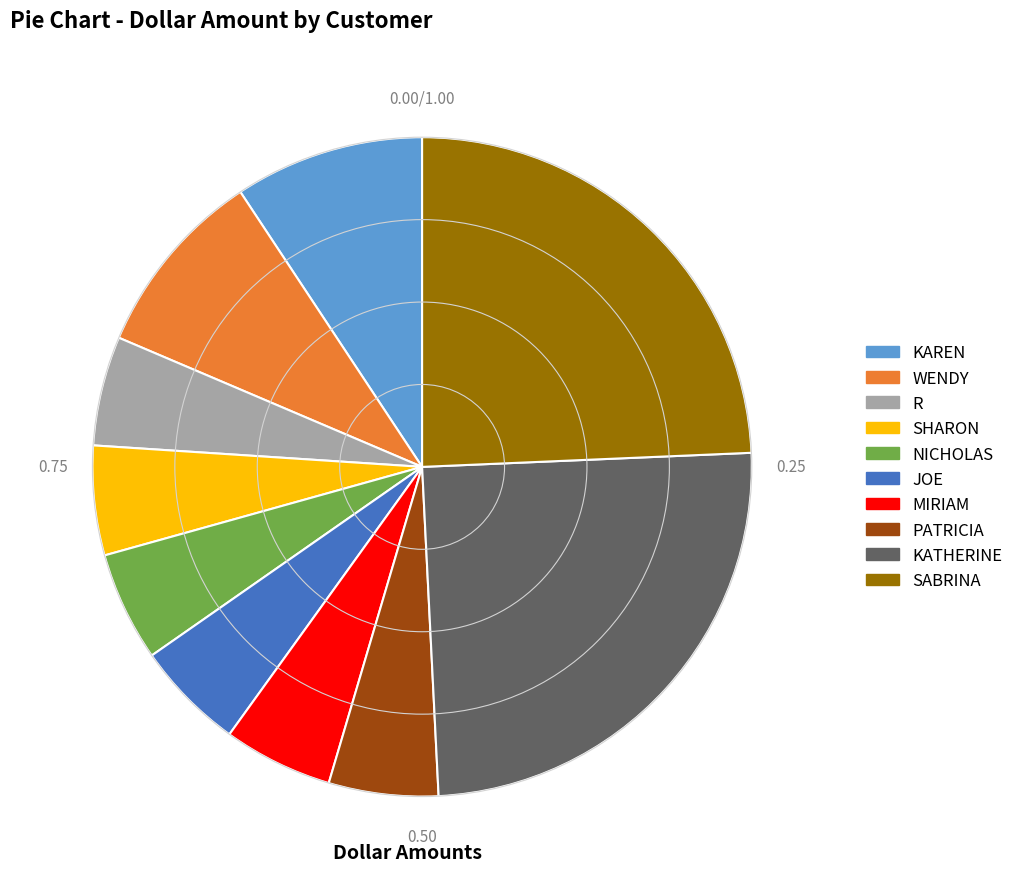

Which slice is the largest?

KATHERINE